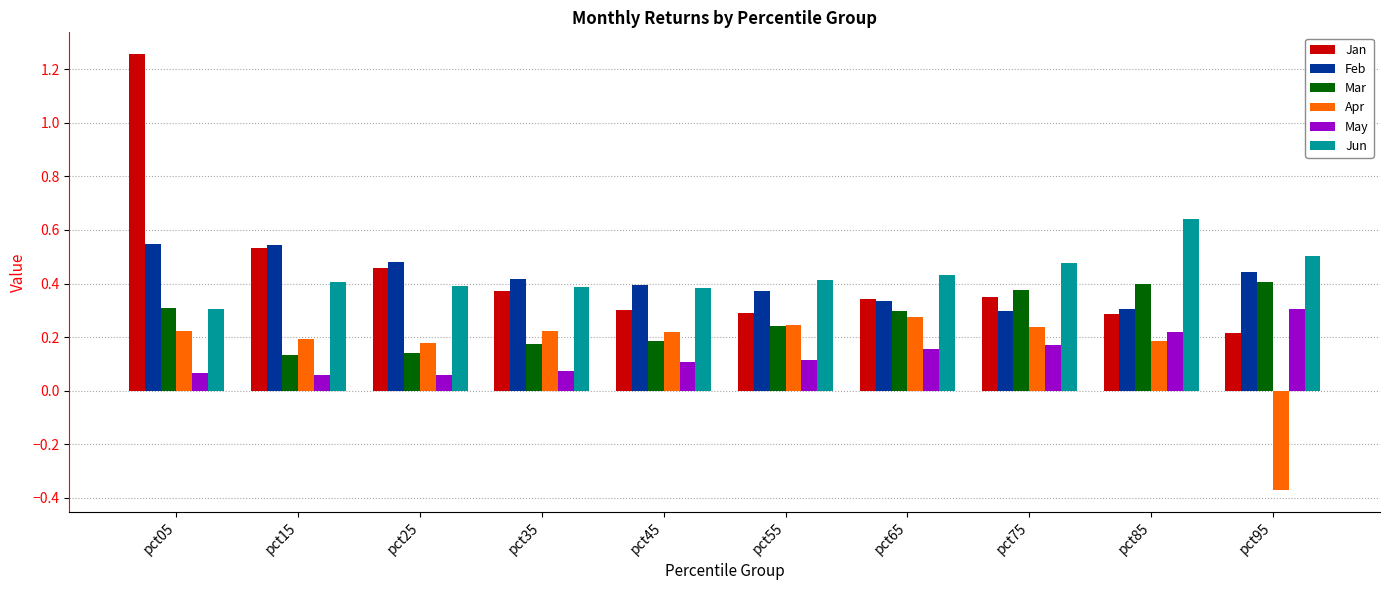

At which label is Jun closest to 0?

pct05